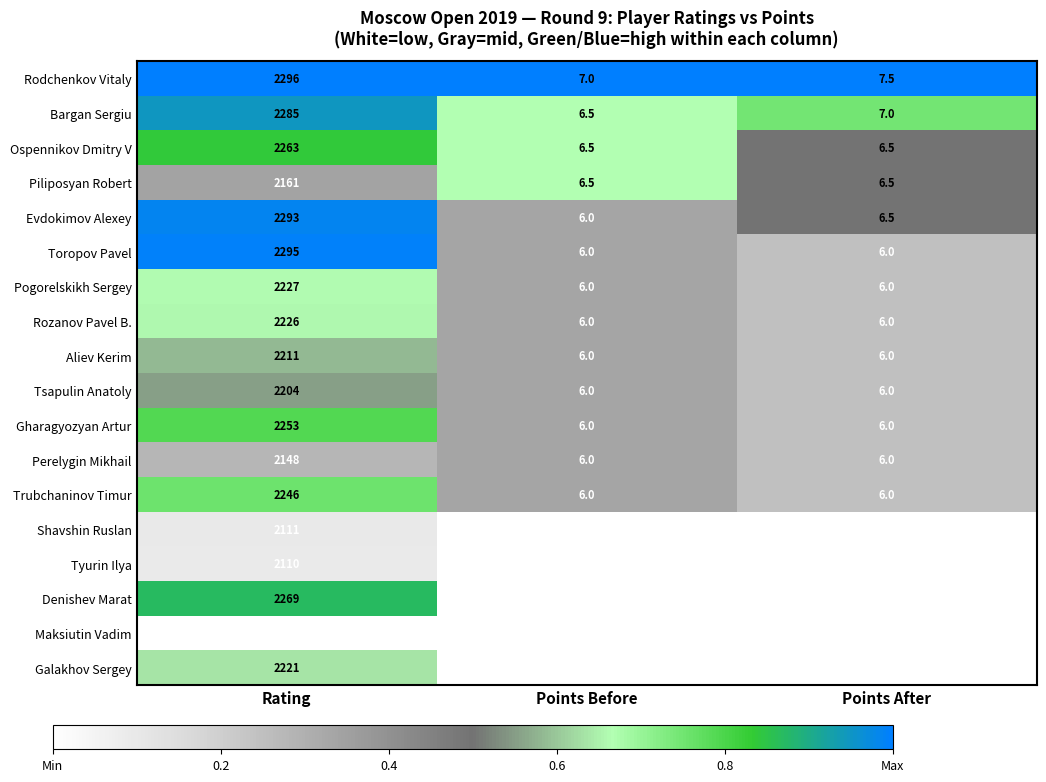

At which category is the sum across all series the highest?

Rating